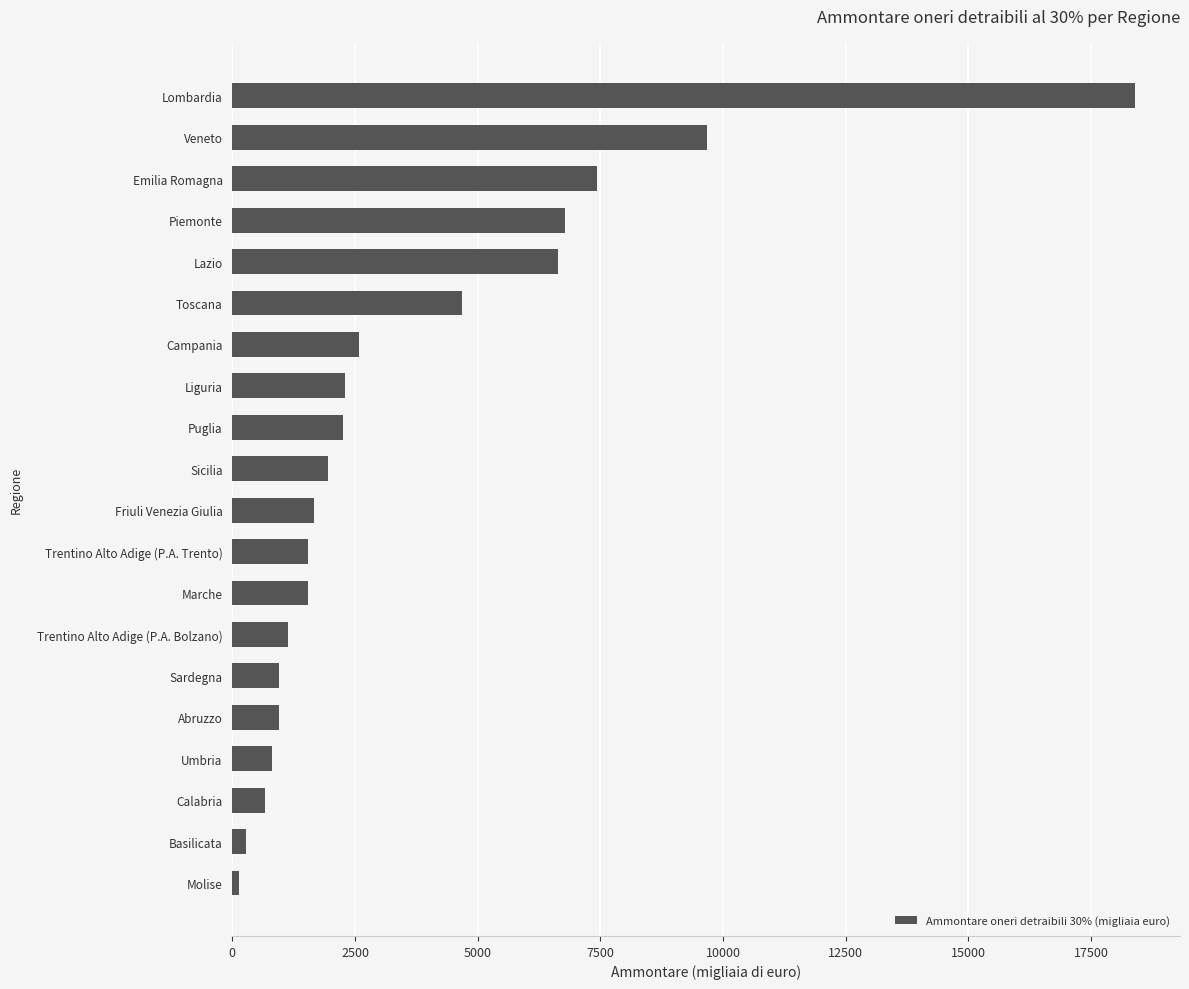

Where is the data nearest to the value 9266?

Veneto